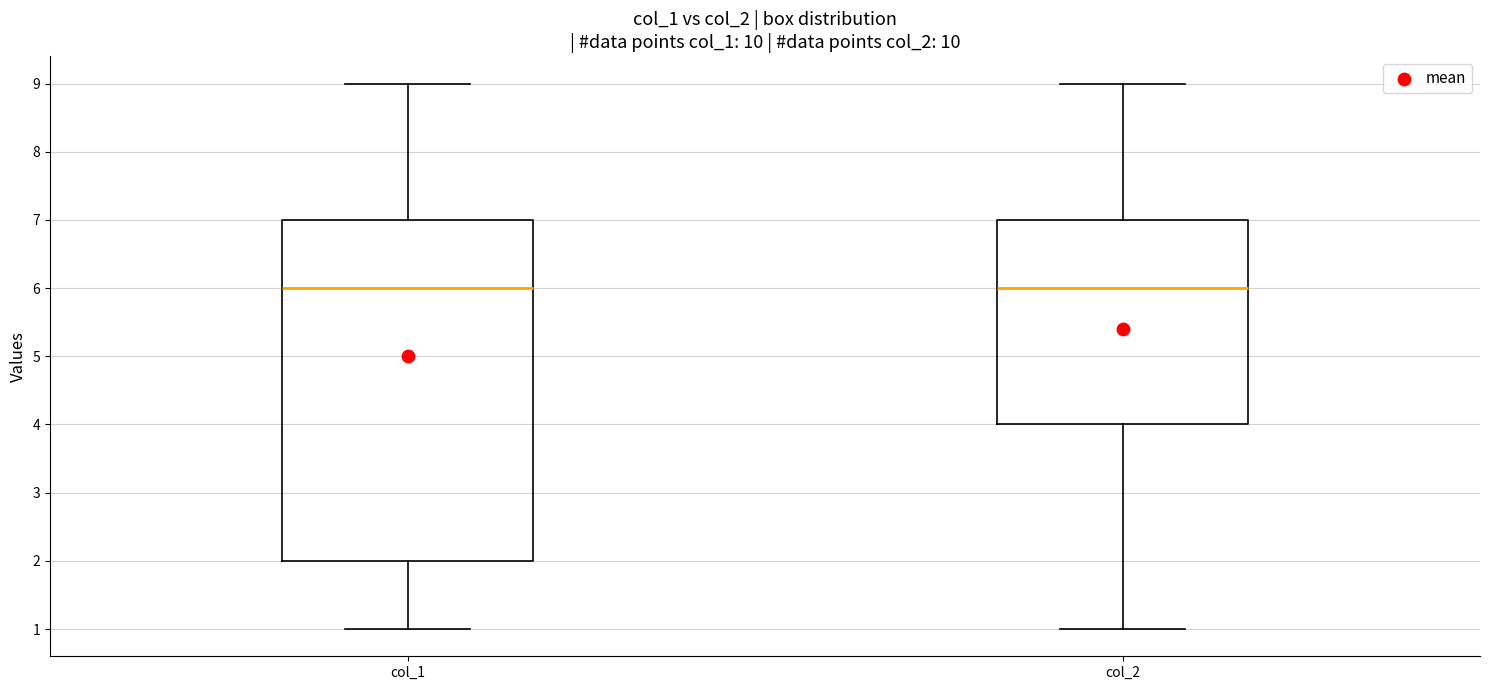

Reading left to right, transcribe this box plot: for each box, give where its median line is, the range the box spans, and where its two whiskers end, as read against the y-axis. The values are not printed on the chart, so give them approximately, as read against the axis.

col_1: median 6, box 2 to 7, whiskers 1 to 9
col_2: median 6, box 4 to 7, whiskers 1 to 9